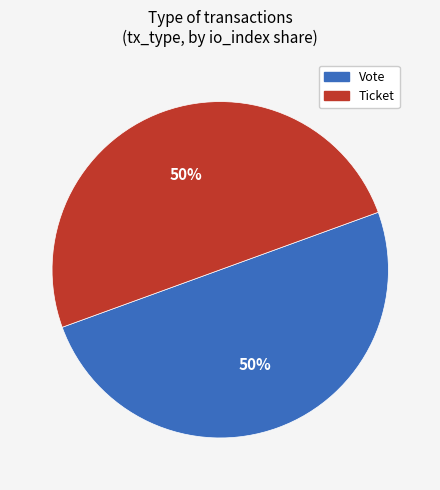

Is it true that Ticket is 1% of the pie?

False